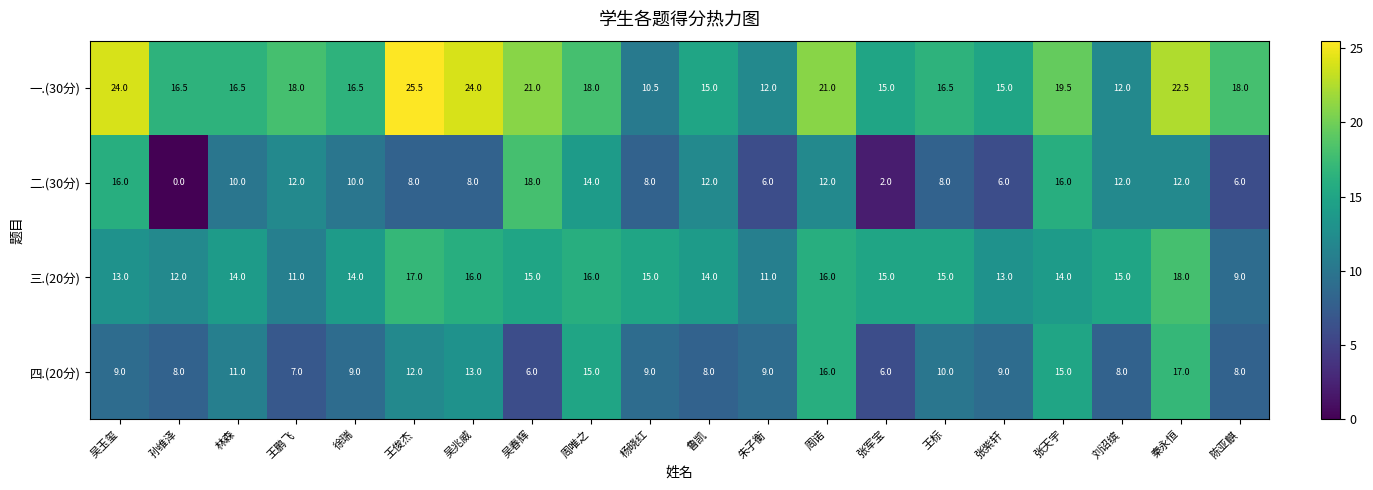

How many data points does each series have?

20